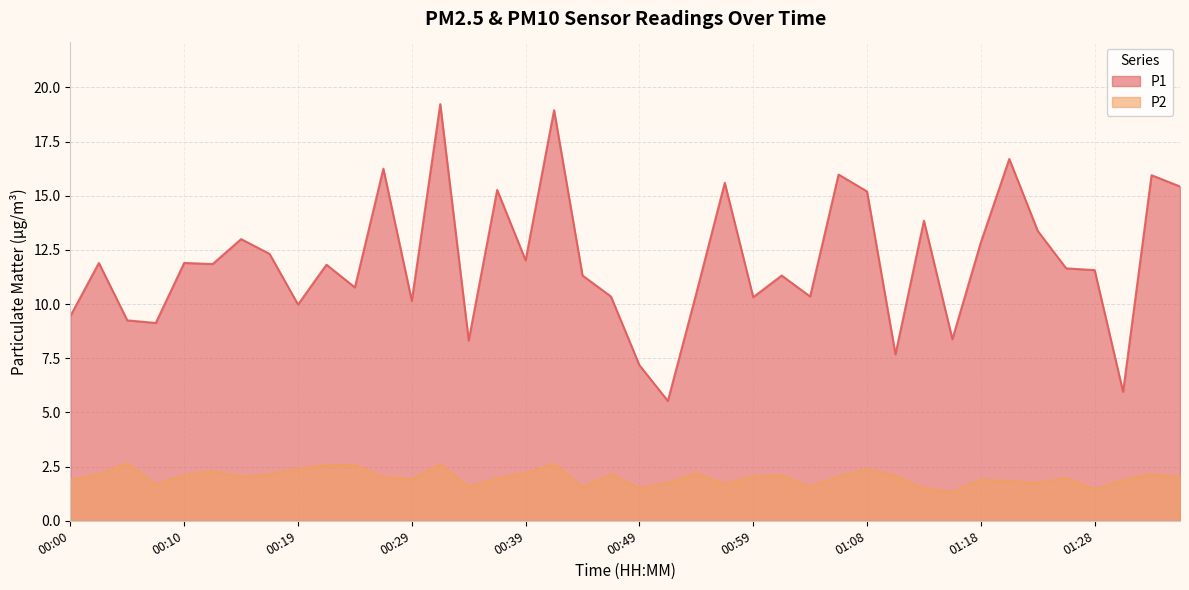

Which category has the lowest value across all series?

01:16